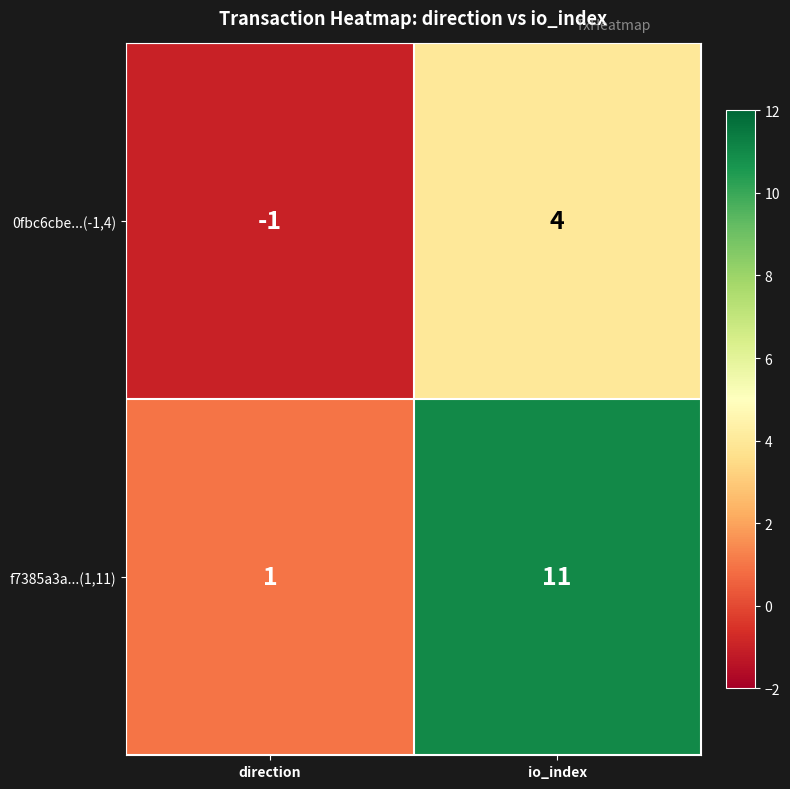

Between direction and io_index, which series saw the biggest shift?

f7385a3a...(1,11)